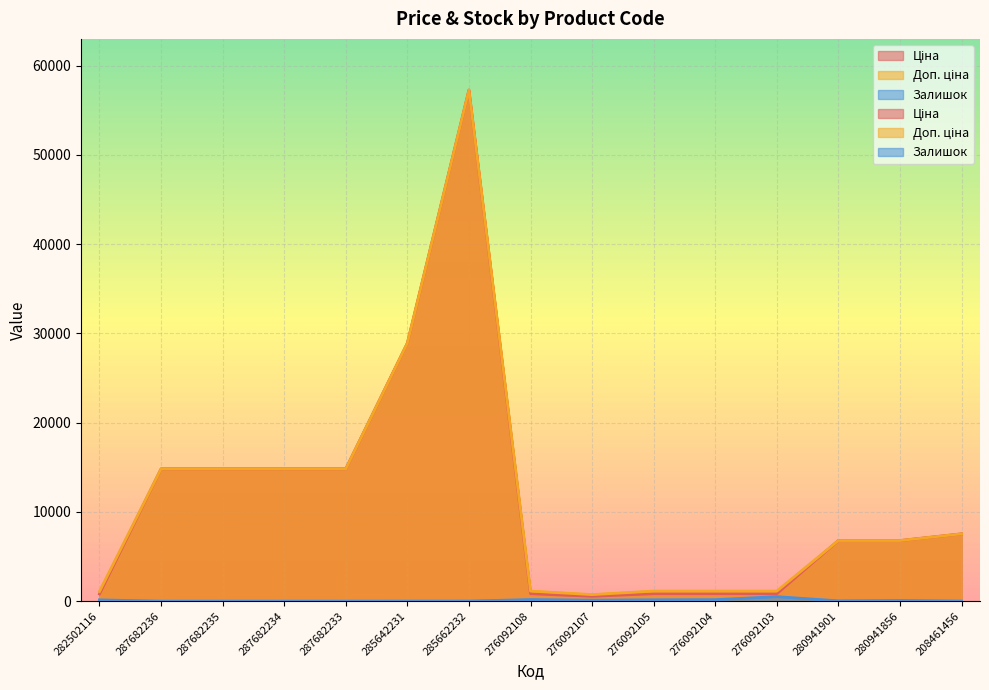

How many series are shown in this chart?

3